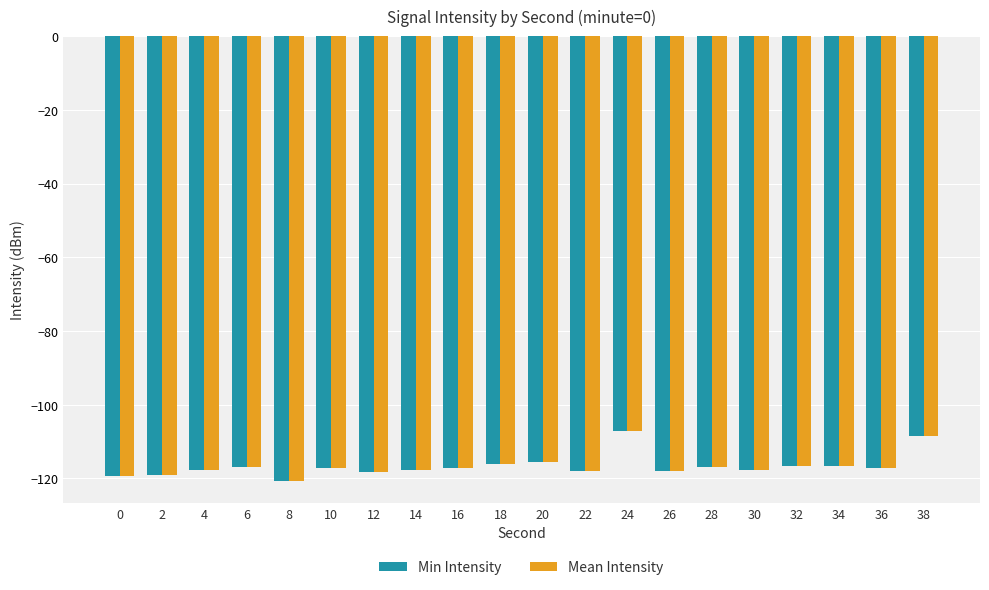

What is the sum of the Mean Intensity values at 0 and 38?

-227.8